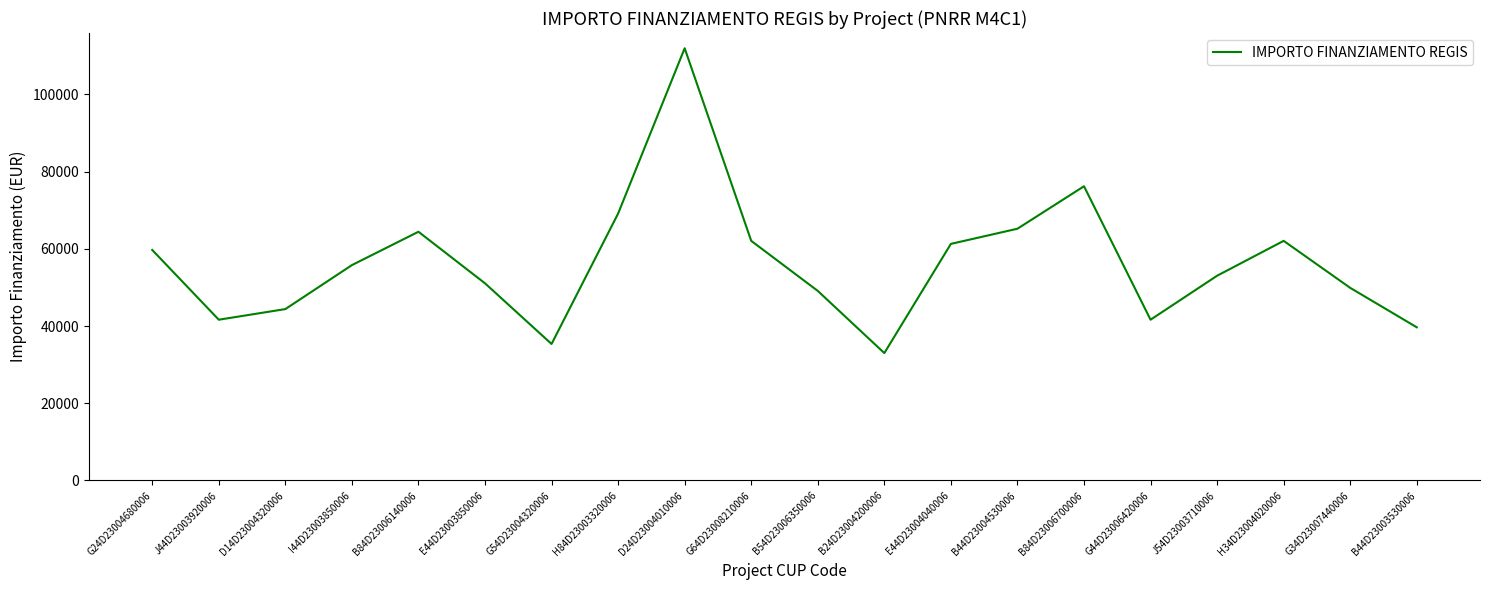

What is the difference between the second highest and second lowest values?

40851.6